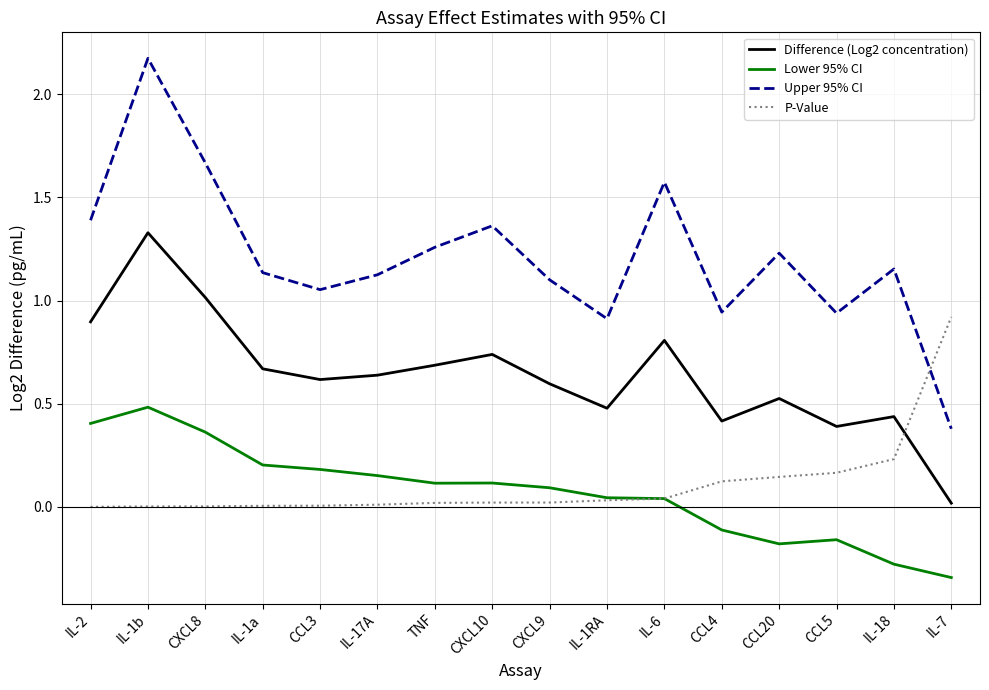

Which series has the widest spread of values?

Upper 95% CI